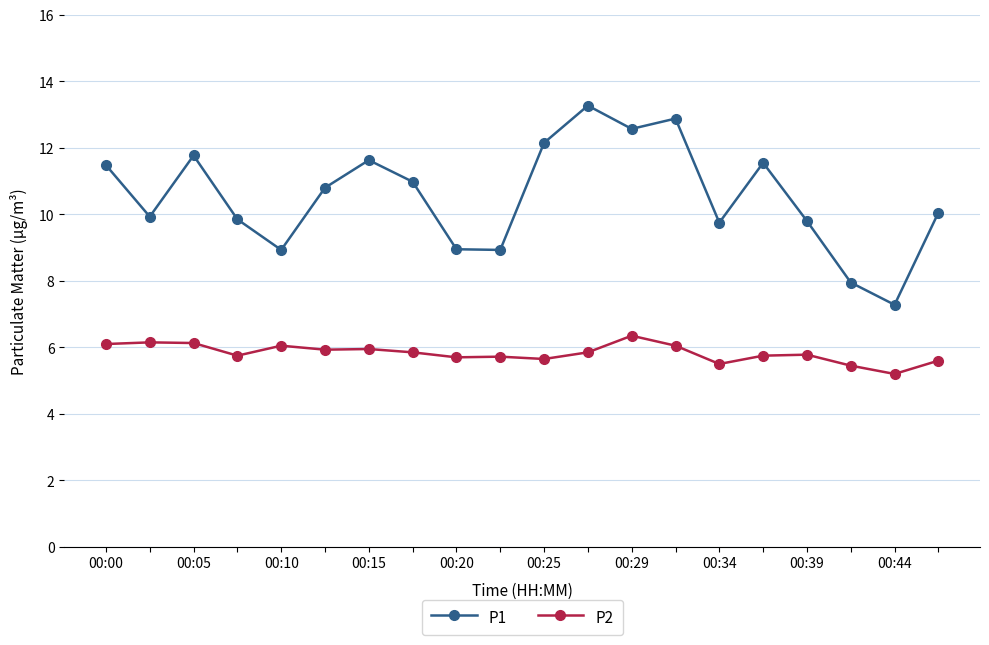

What is the value of the P1 point at the 19th from the left?

7.3